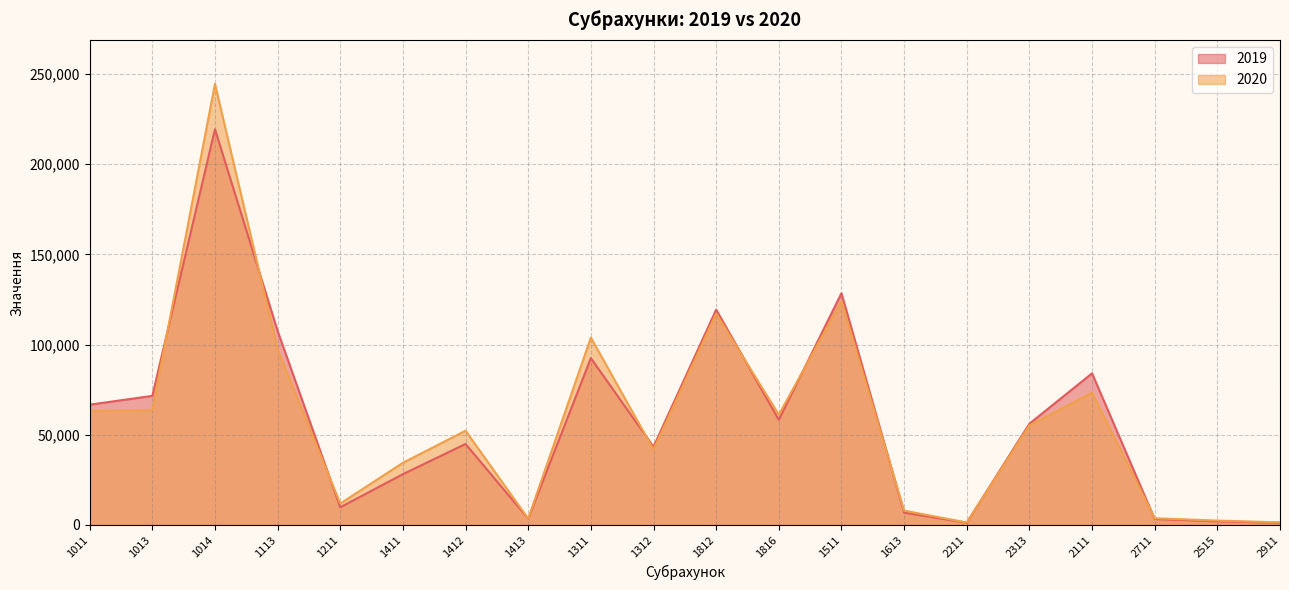

What is the highest value of the 2019 series?

219365